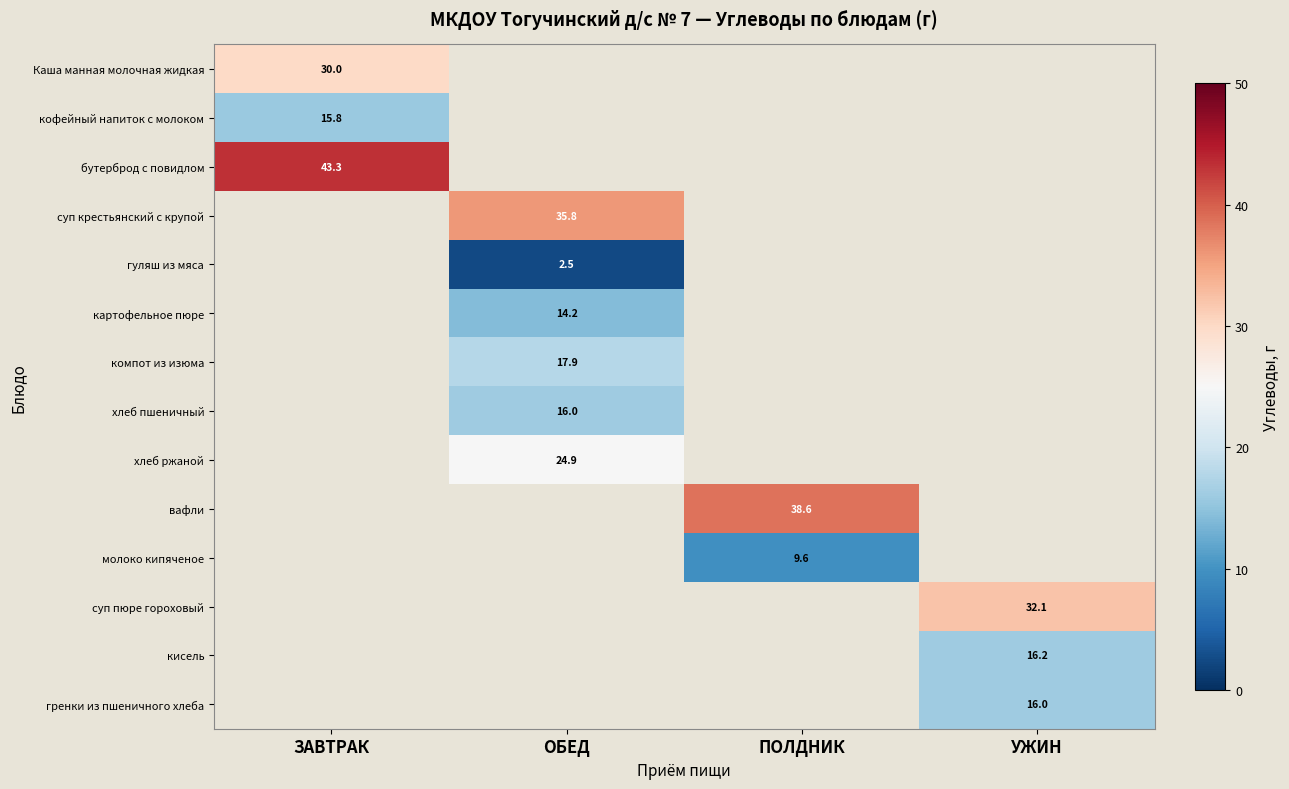

How many data points in молоко кипяченое are above 9?

1